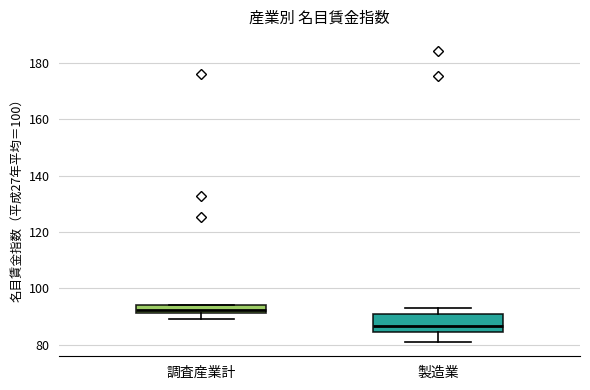

Where is the lower edge of the box for 製造業 on the y-axis? The values are not printed on the chart, so give them approximately, as read against the axis.

84